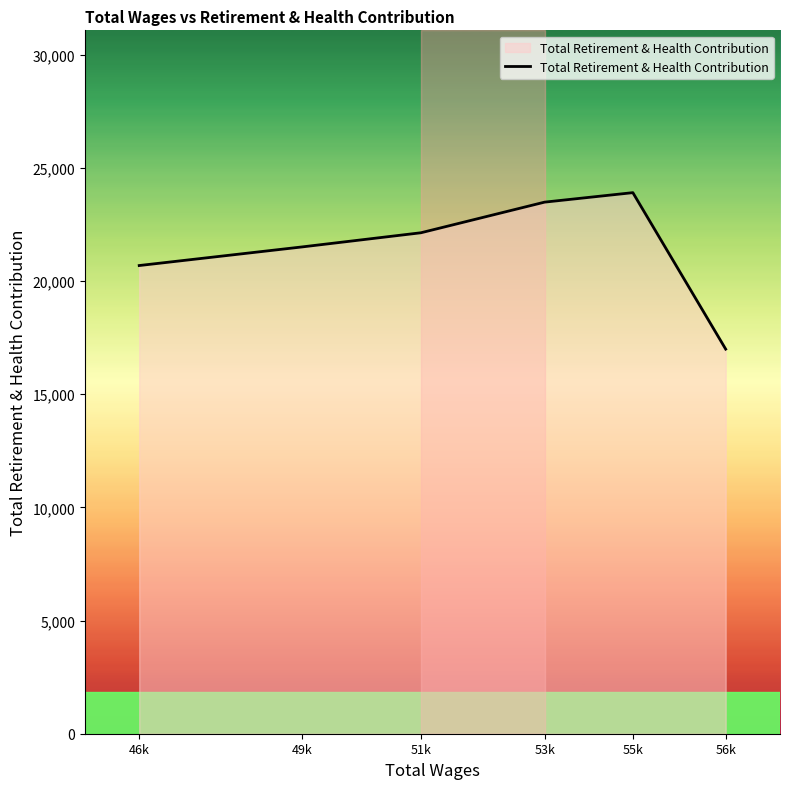

Count the number of categories in the chart.

6